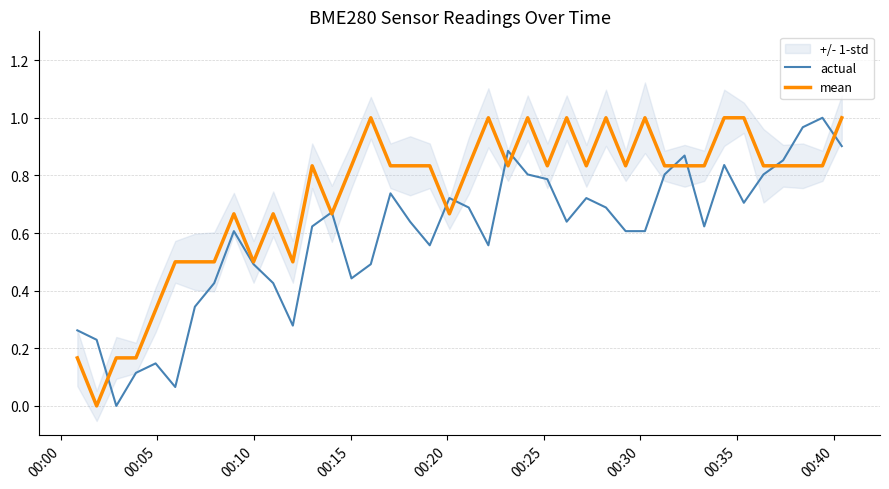

What is the greatest value displayed?

1.0